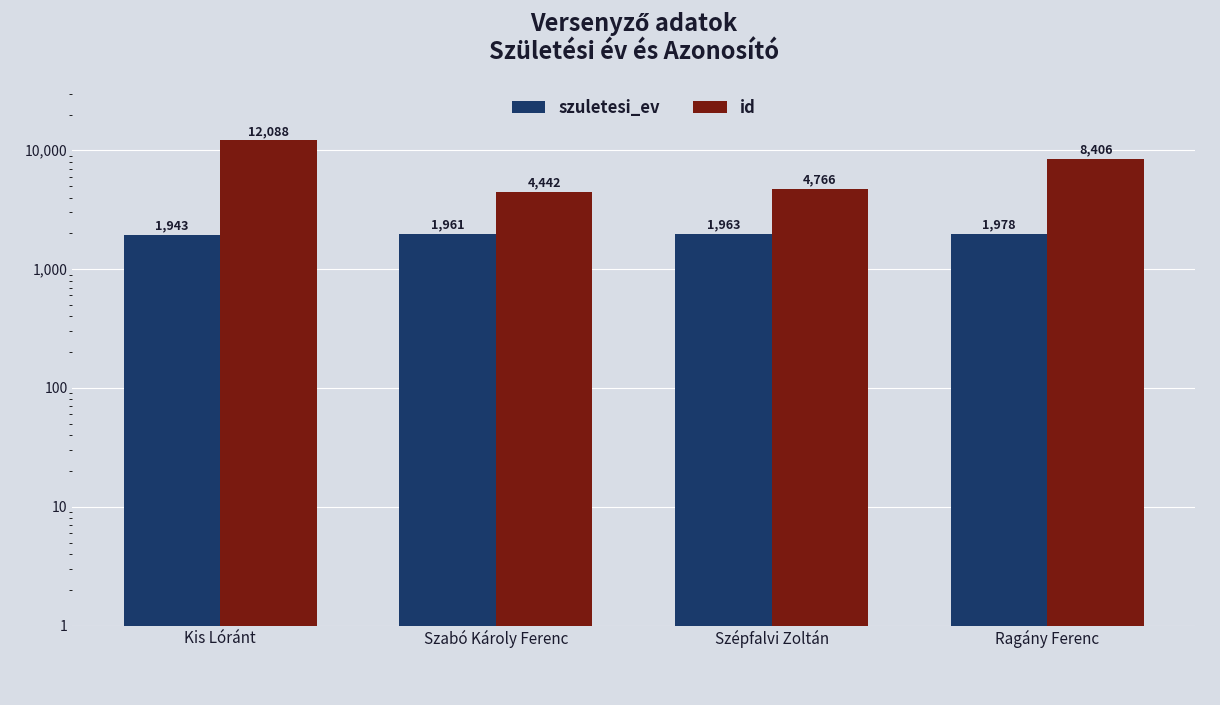

Is it true that szuletesi_ev equals 449 at Szabó Károly Ferenc?

False